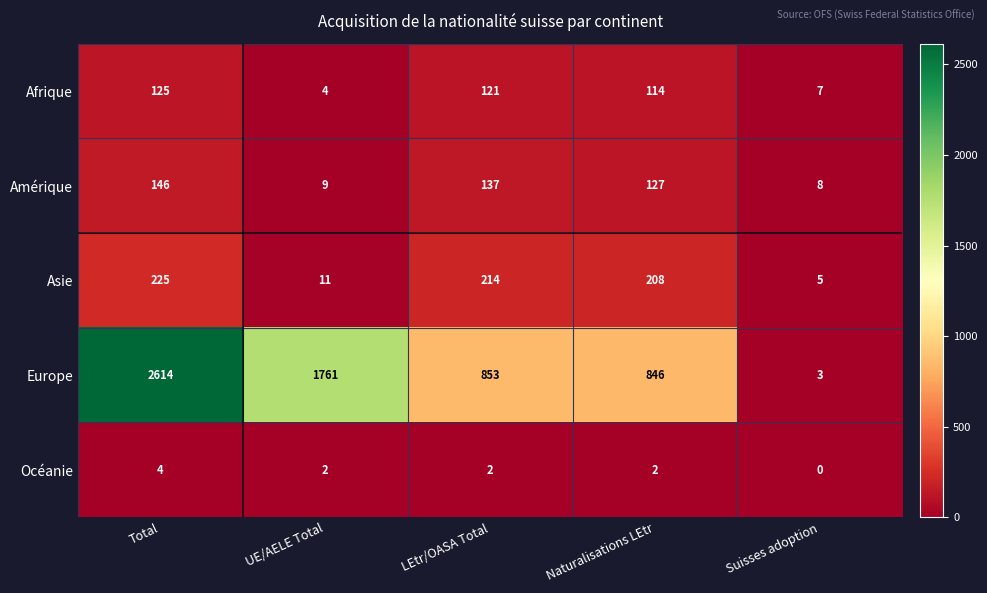

True or false: Afrique has a value of 76 at Total.

False